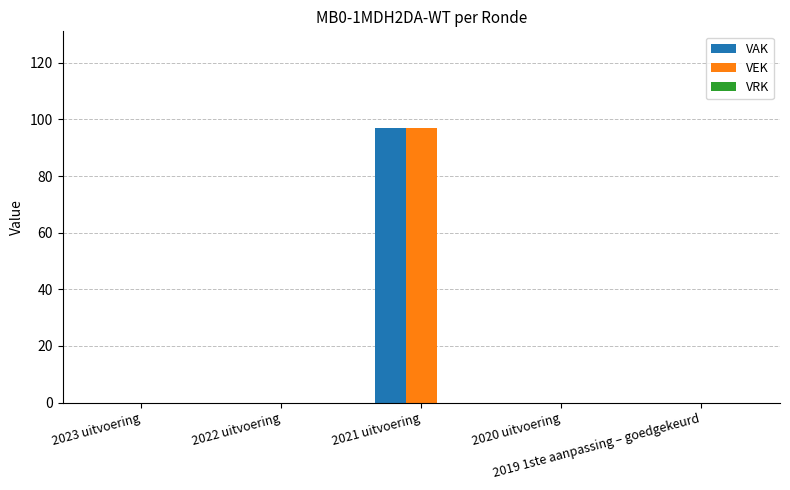

True or false: VEK has a value of 0 at 2020 uitvoering.

True